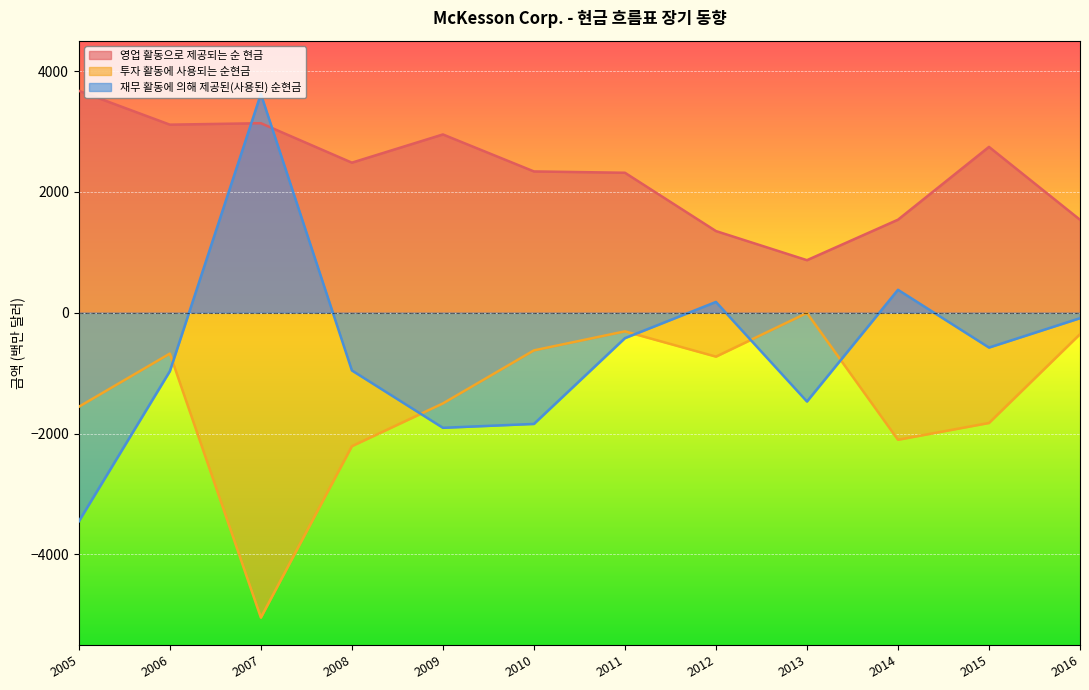

Between 2011 and 2013, which series saw the biggest shift?

영업 활동으로 제공되는 순 현금